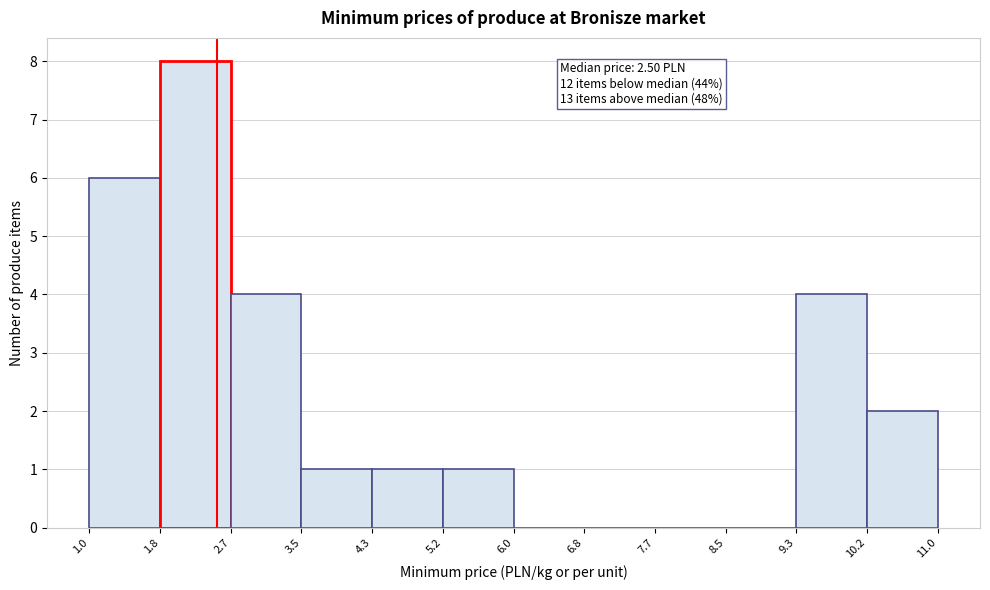

Which range on the x-axis has the tallest bar?

1.8 to 2.7